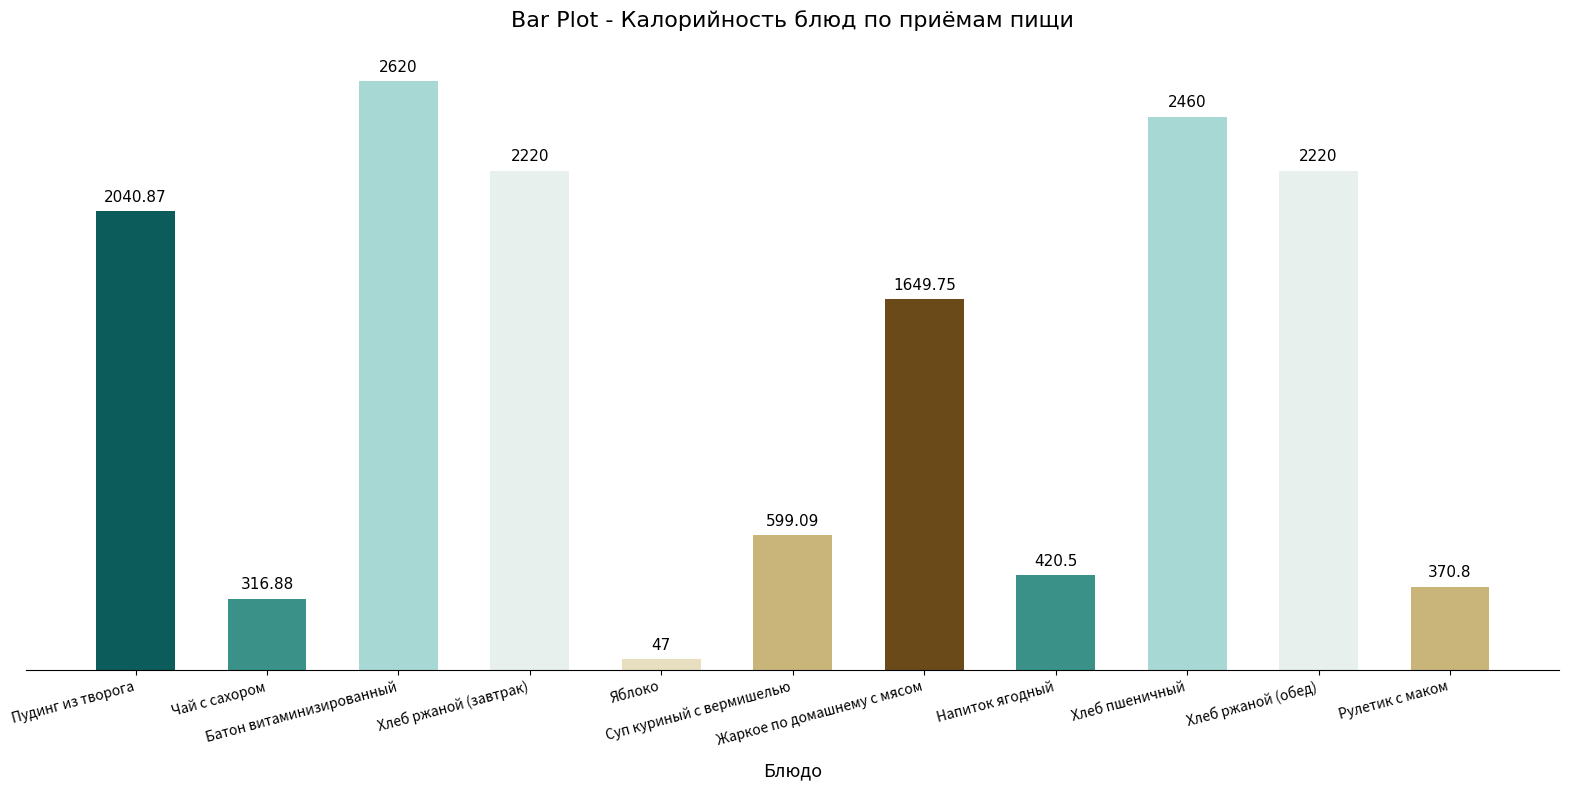

How many distinct data groups are displayed?

1